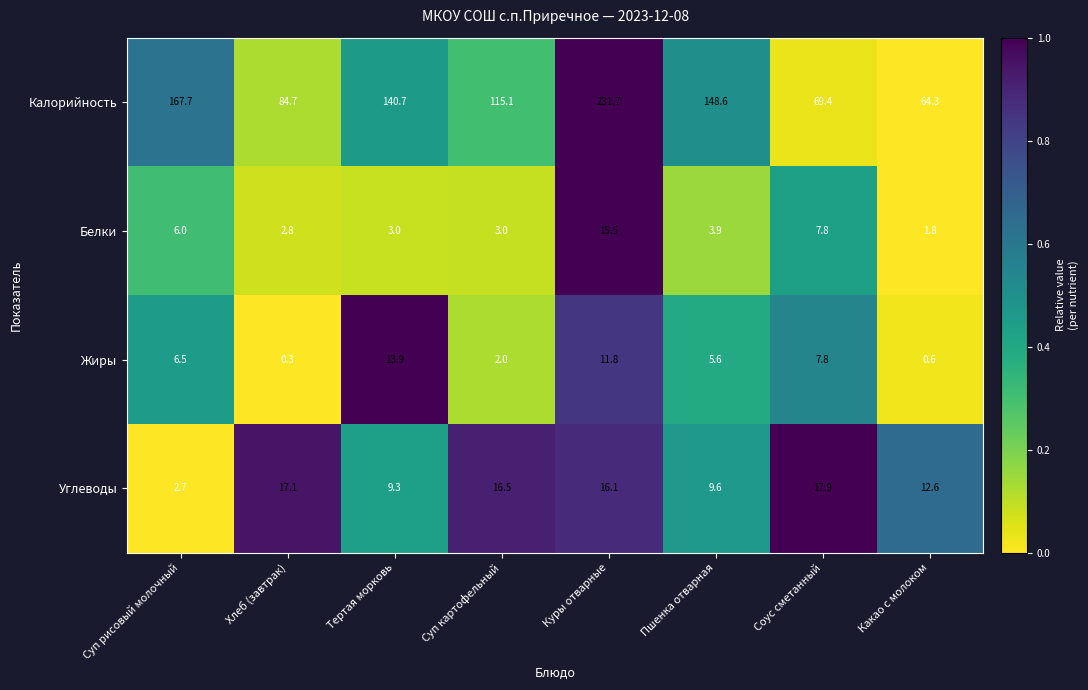

At Суп картофельный, list the series in order from smallest to largest.

Жиры, Белки, Углеводы, Калорийность